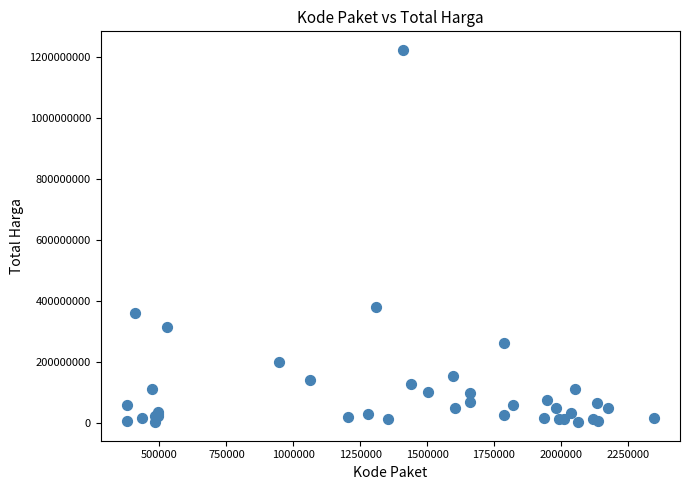

What Y value in the scatter plot is closest to 613538875?

379075000